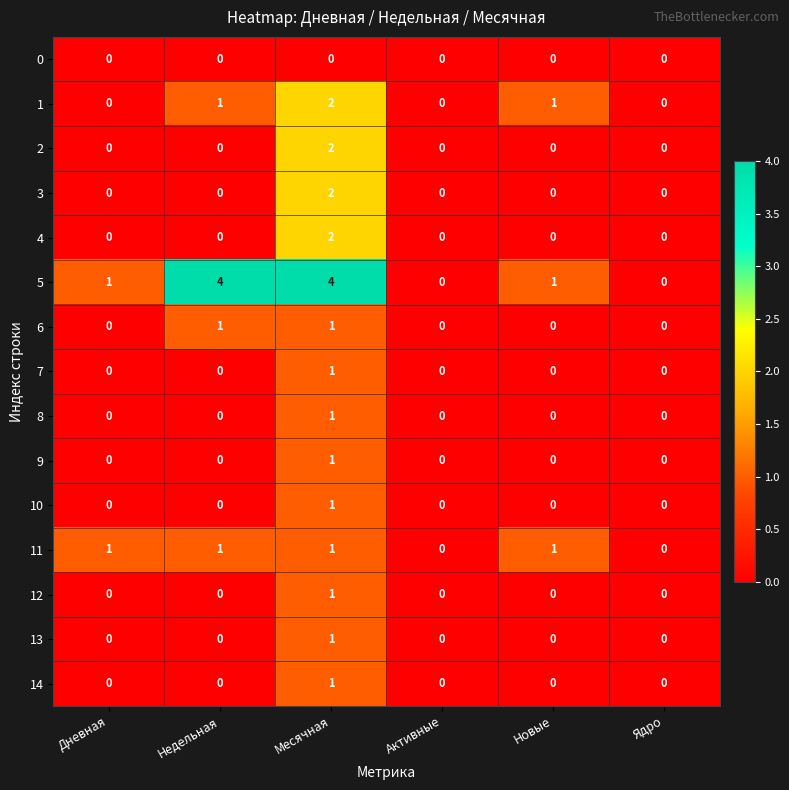

Which series has the largest range (max minus min)?

5